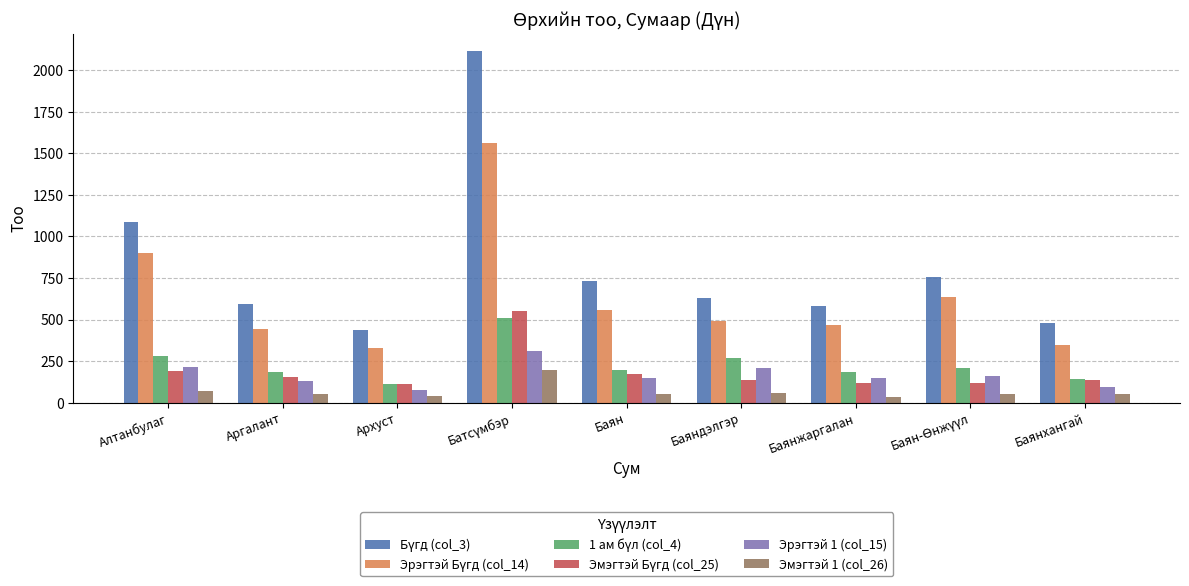

What position from the right is Архуст?

7